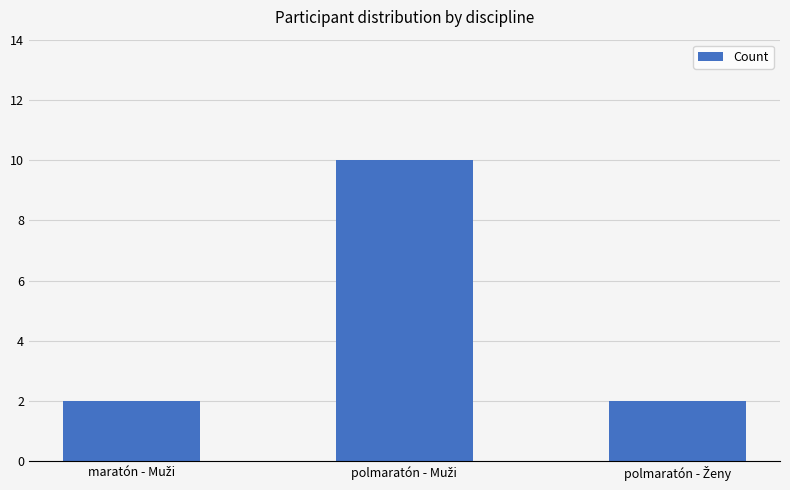

Reading left to right, extract all data points from this chart.

2	10	2